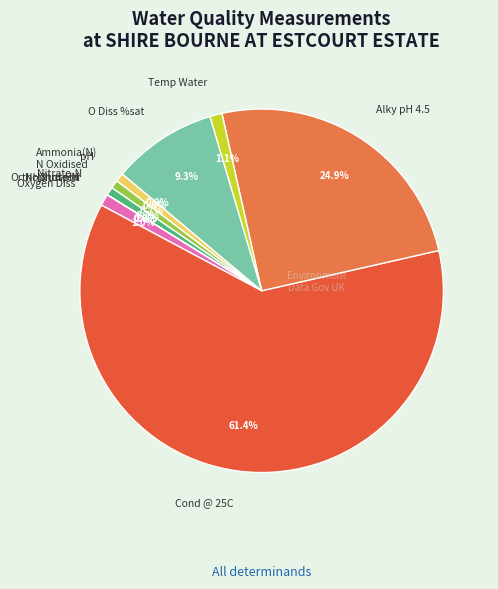

To the nearest percent, what is the average slice percentage?

8%